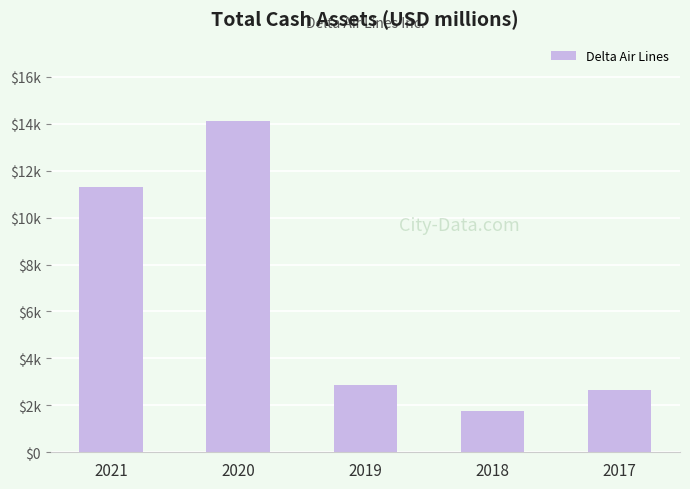

At which category does the chart reach its peak across all series?

2020